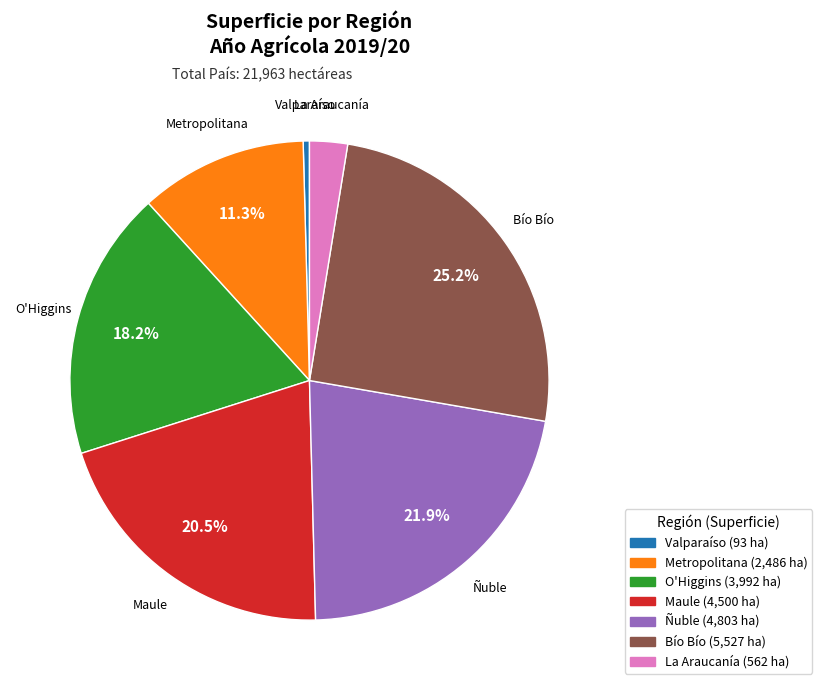

Rank the categories by value from lowest to highest.

Valparaíso, La Araucanía, Metropolitana, O'Higgins, Maule, Ñuble, Bío Bío